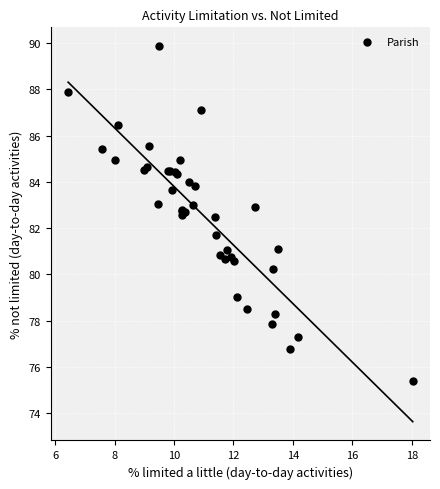

What Y value in the scatter plot is closest to 82?

81.7